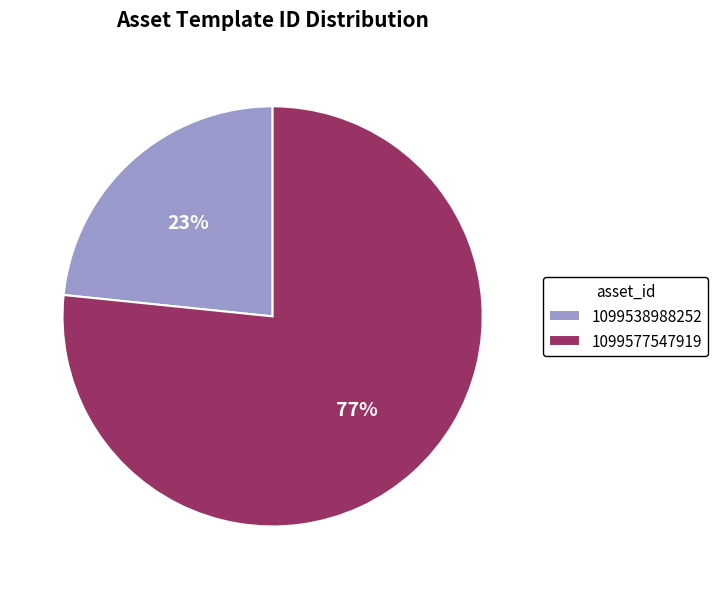

To the nearest percent, what portion does 1099577547919 represent?

77%